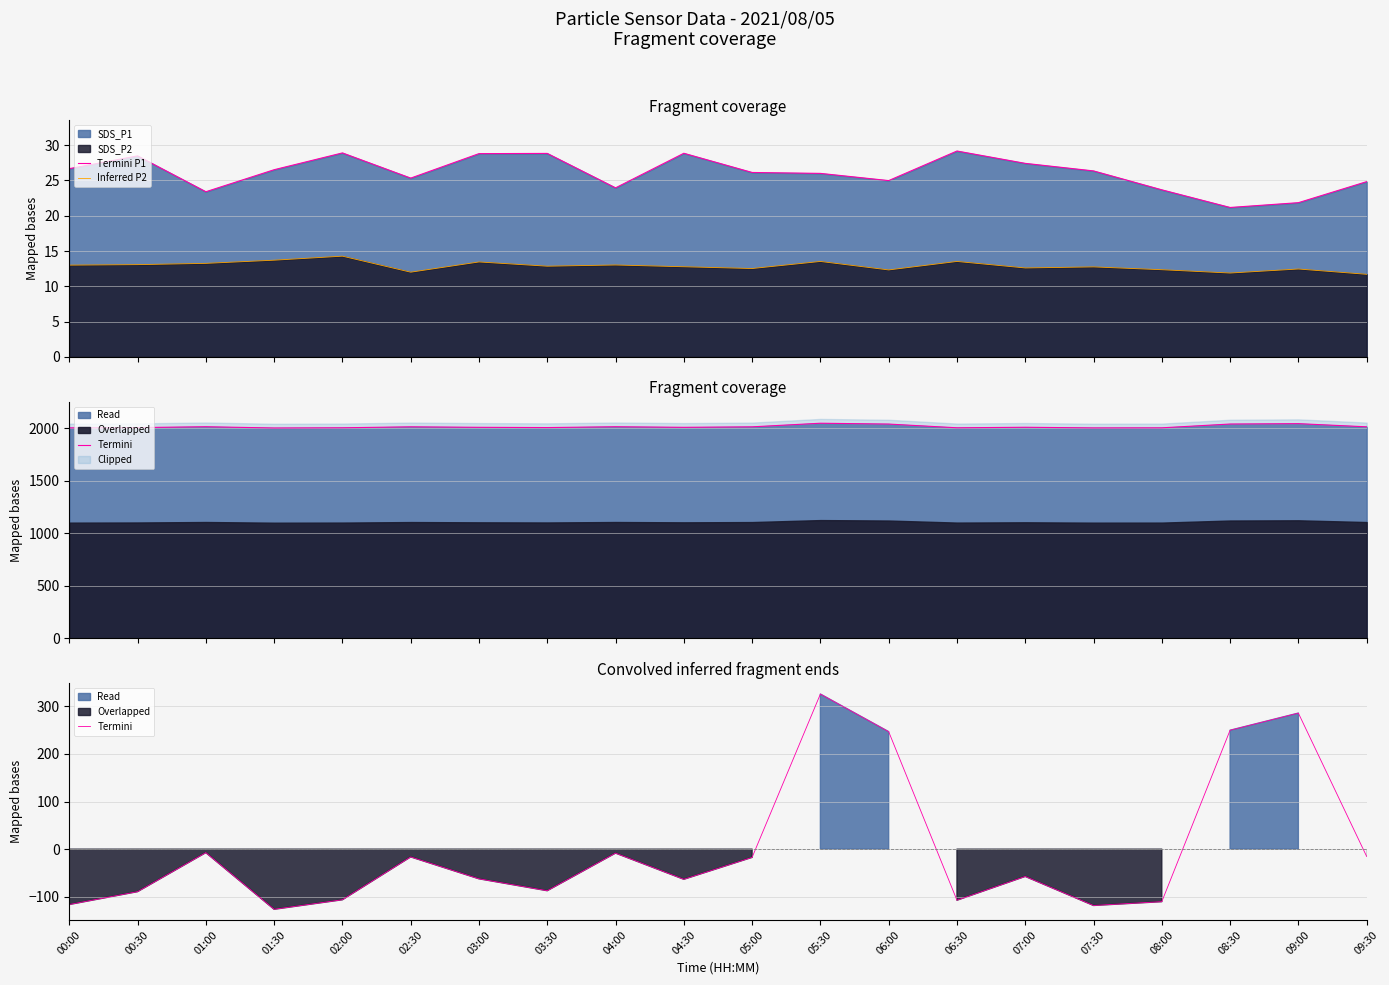

How many positive values does the Termini series have?

4